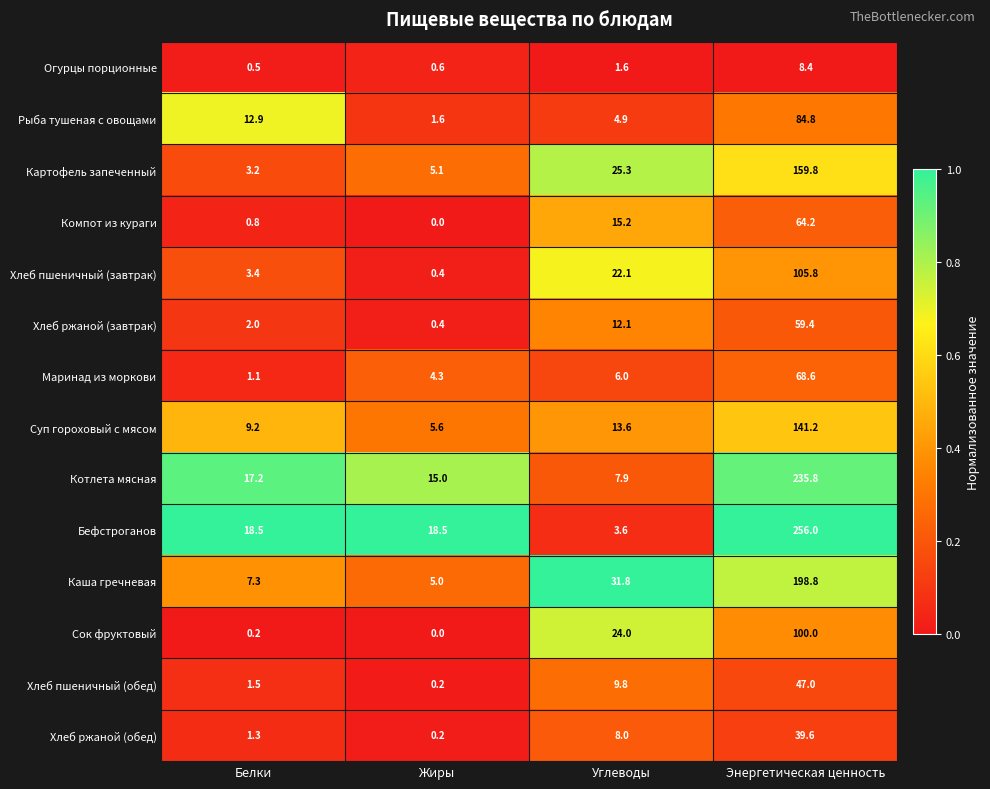

What is the difference between the maximum and second lowest values in the Бефстроганов series?

237.5